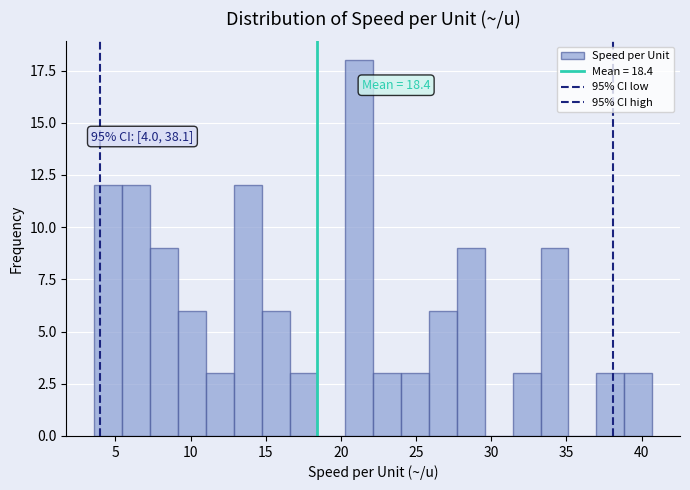

Read against the x-axis, roughly where is the centre of the tallest bar?

21.0